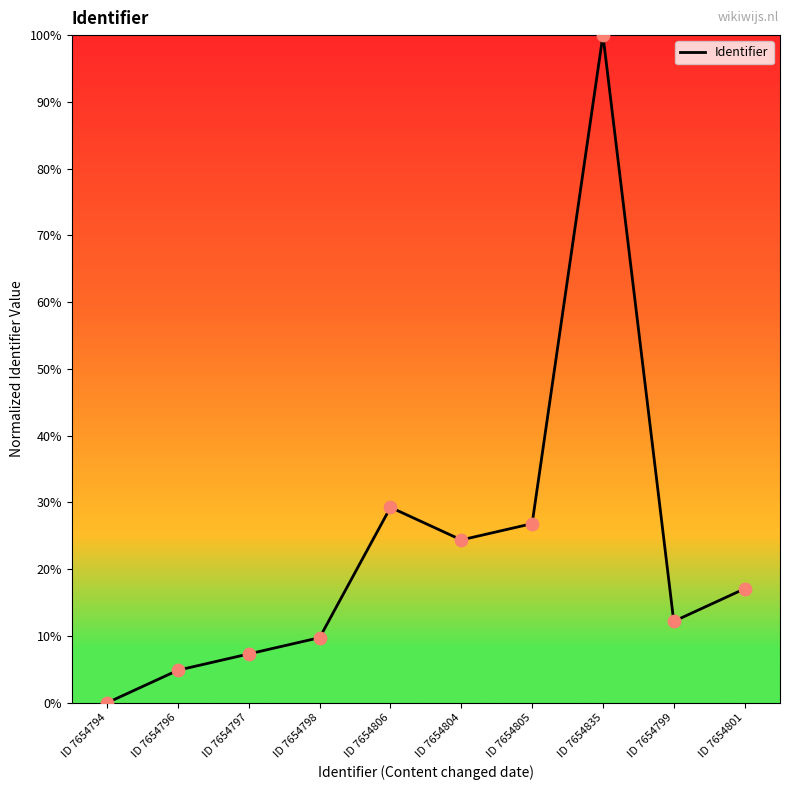

What is the change in value from ID 7654804 to ID 7654801?

-7.3